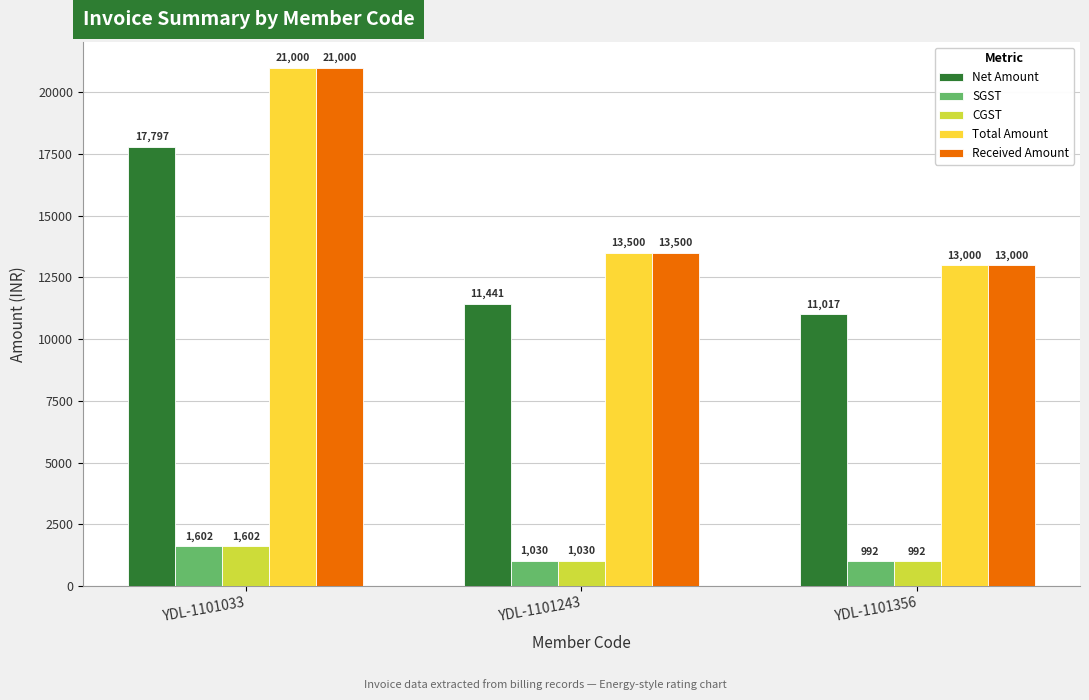

Where is CGST nearest to the value 1296?

YDL-1101243